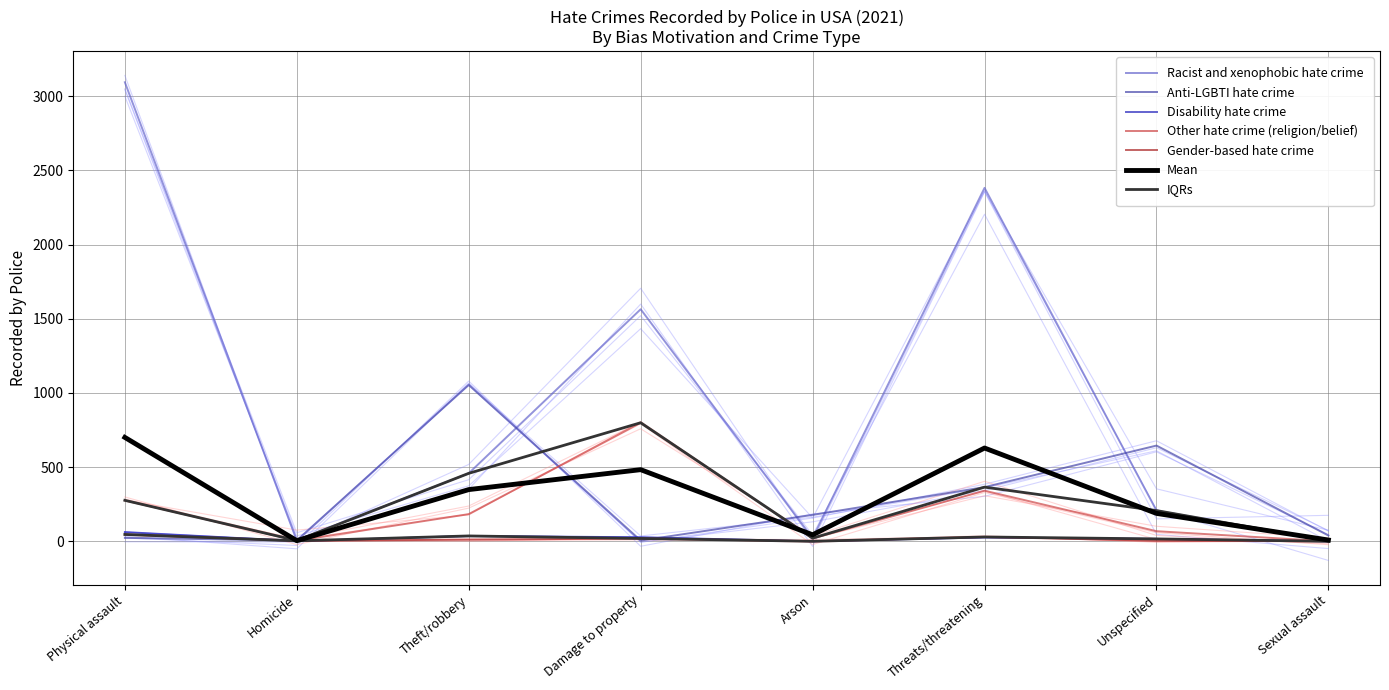

True or false: Other hate crime (religion/belief) and Anti-LGBTI hate crime cross at least once.

True